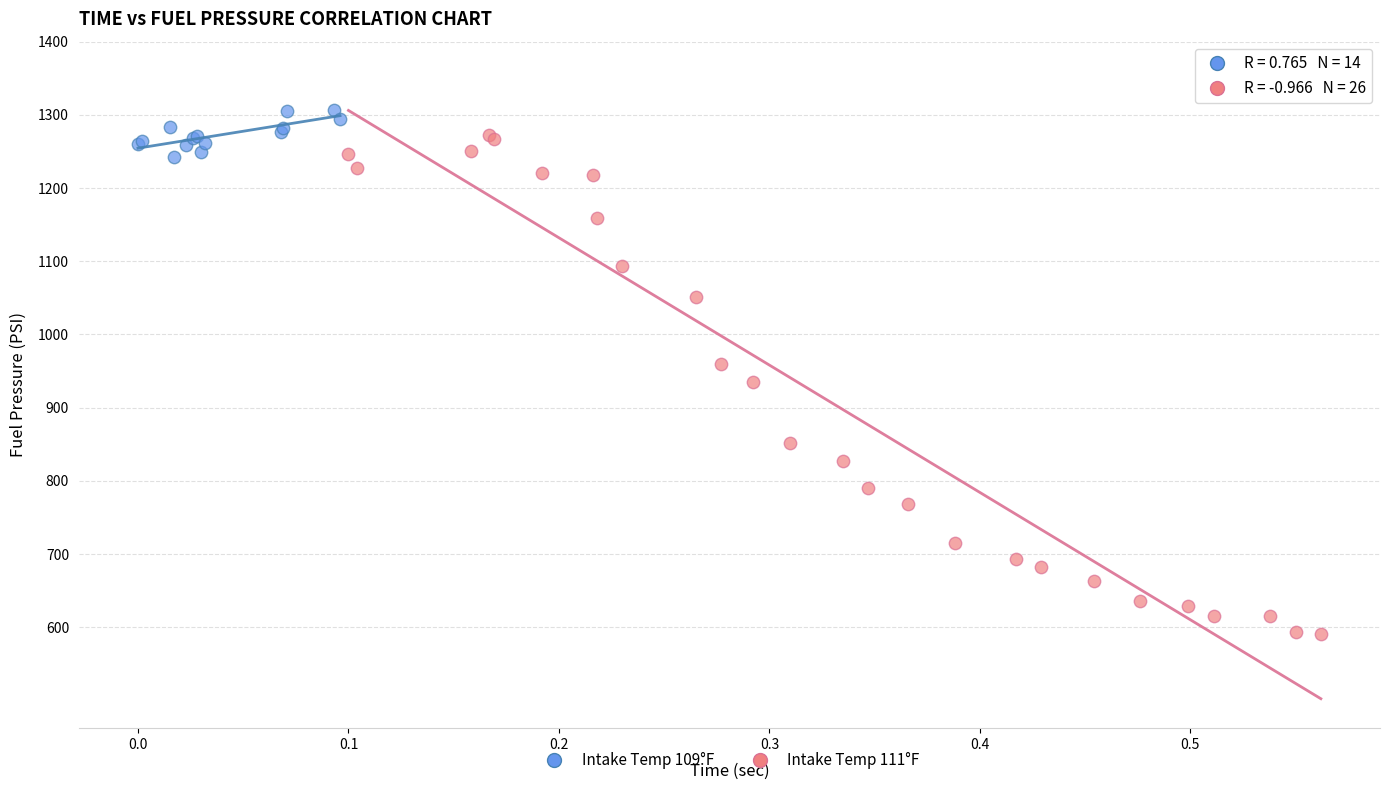

What are all the series names shown in the legend?

Intake Temp 109°F, Intake Temp 111°F